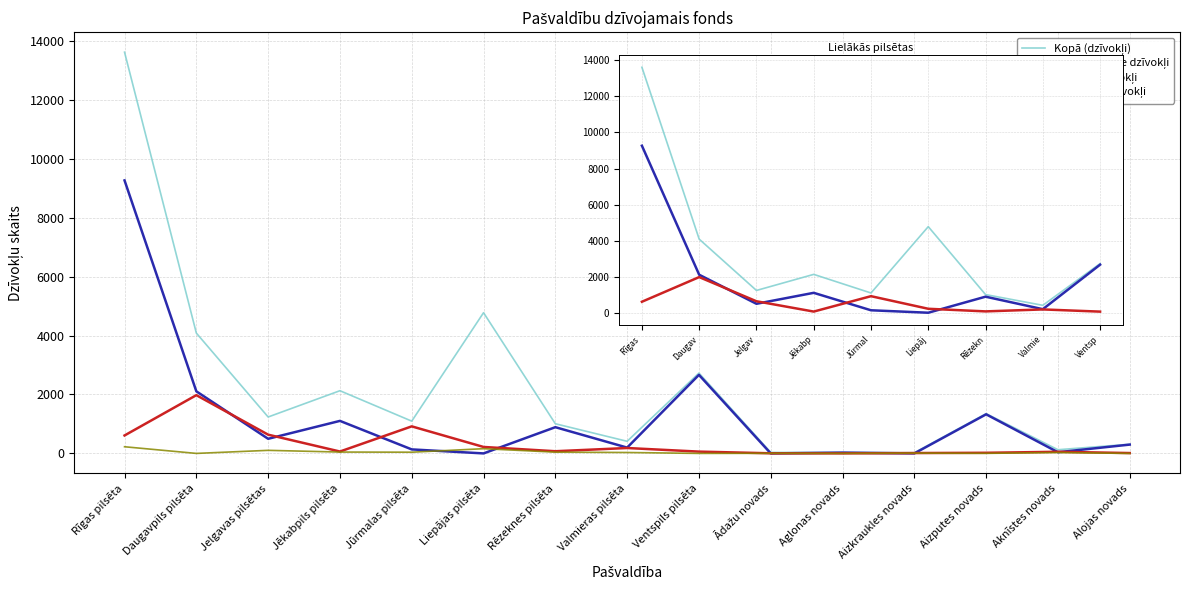

What is the spread (max minus min) of values at Ventspils pilsēta?

2727